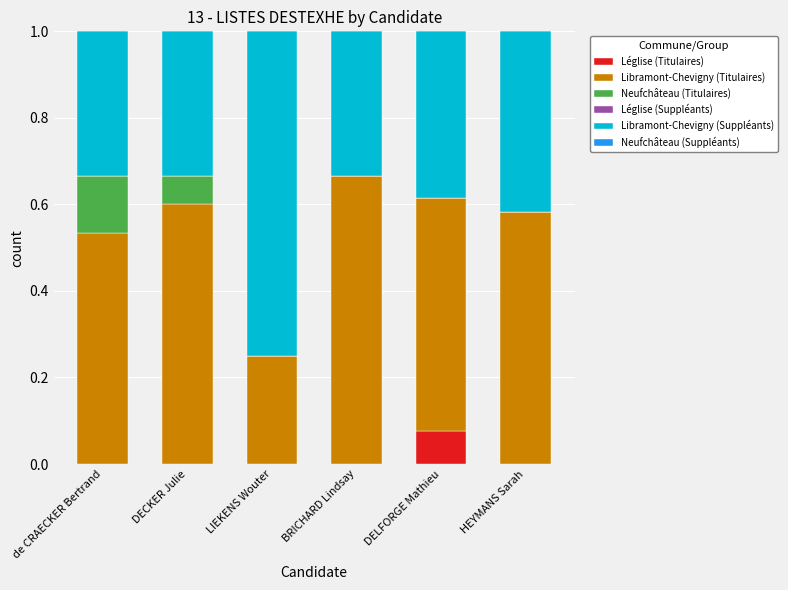

What is the total value across all series at DELFORGE Mathieu?

1.0